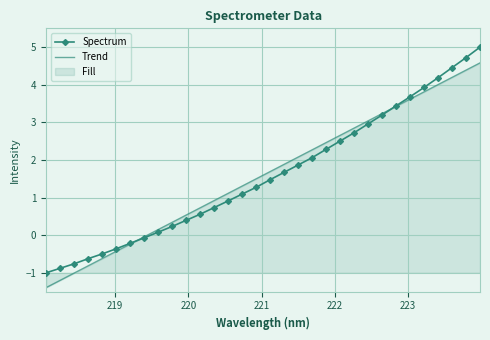

How many times do Spectrum and Trend cross each other?

2